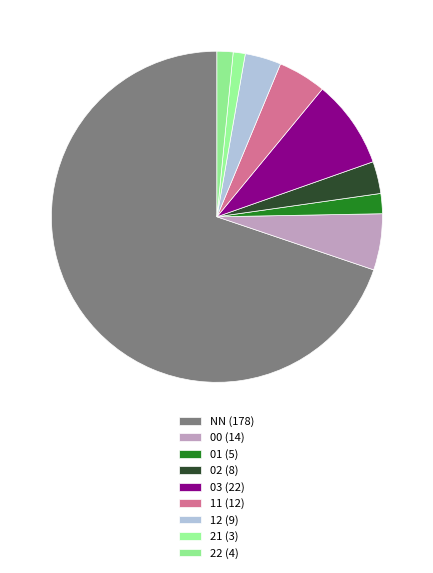

How many slices are in this pie chart?

9